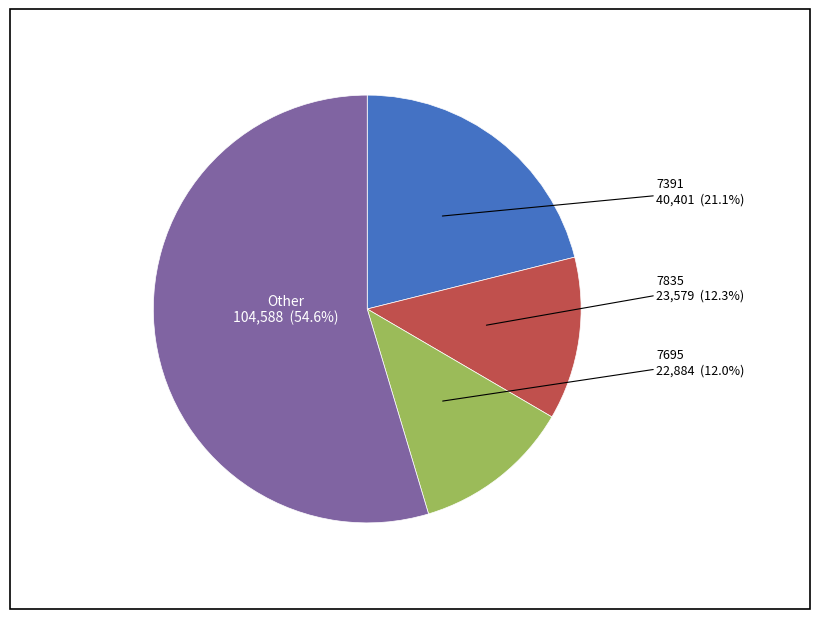

Does any single category account for the majority?

Yes